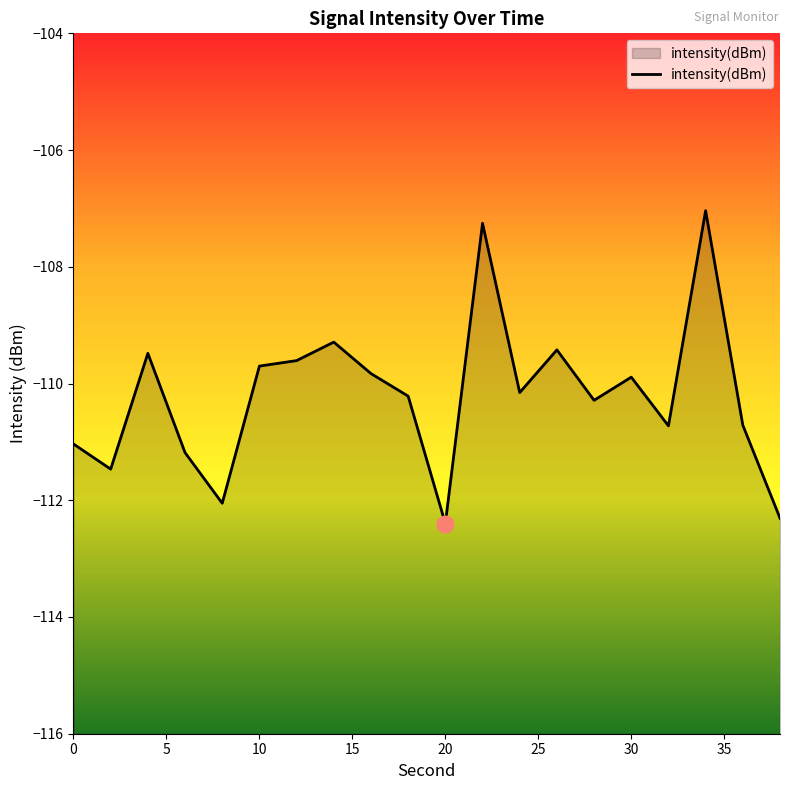

Rank the categories by value from lowest to highest.

20, 38, 8, 2, 6, 0, 32, 36, 28, 18, 24, 30, 16, 10, 12, 4, 26, 14, 22, 34